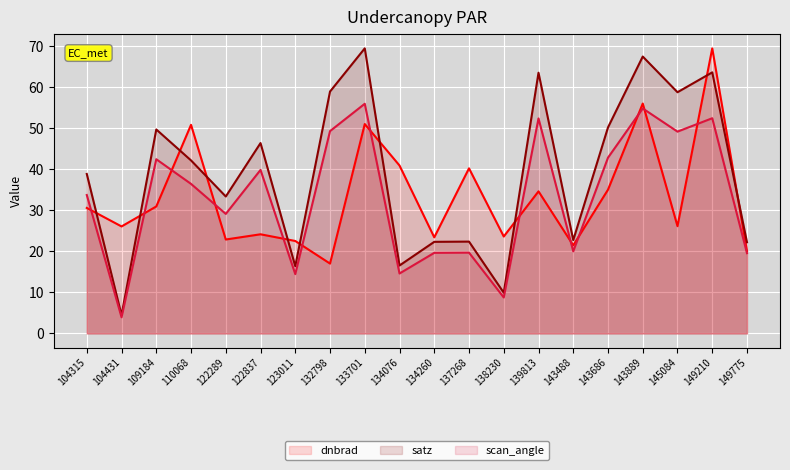

True or false: scan_angle and satz cross at least once.

False